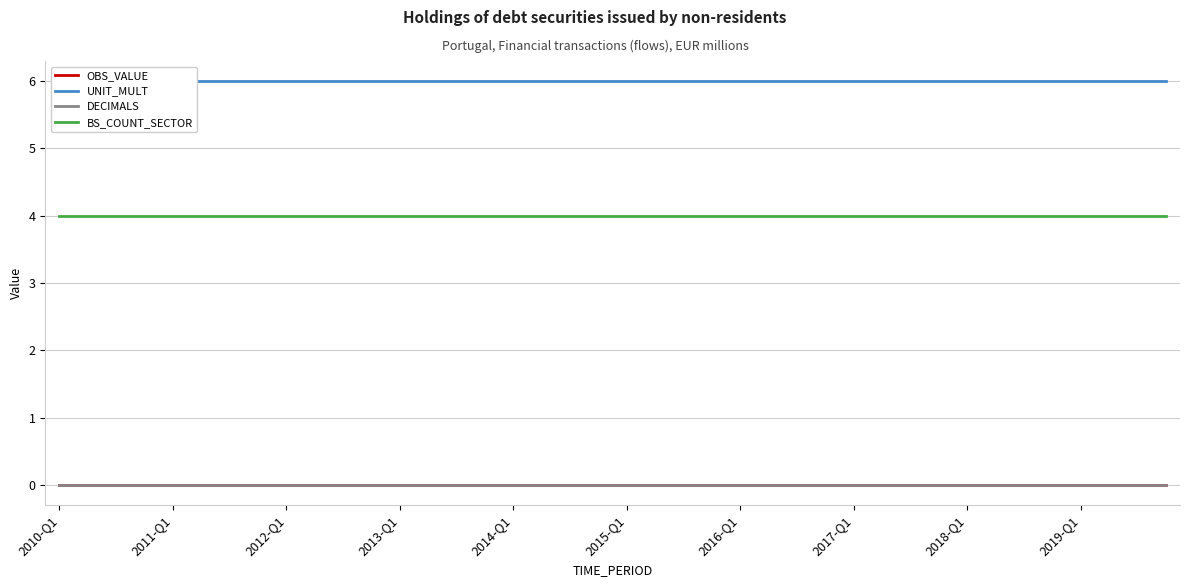

The value of BS_COUNT_SECTOR at 2015-Q1 is 4. True or false?

True